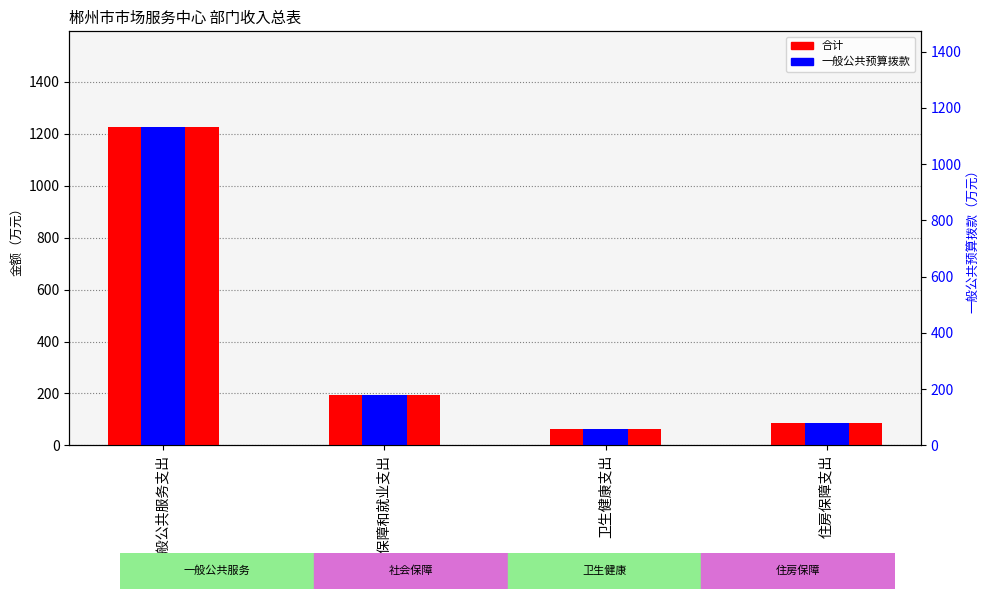

Which series has the widest spread of values?

合计